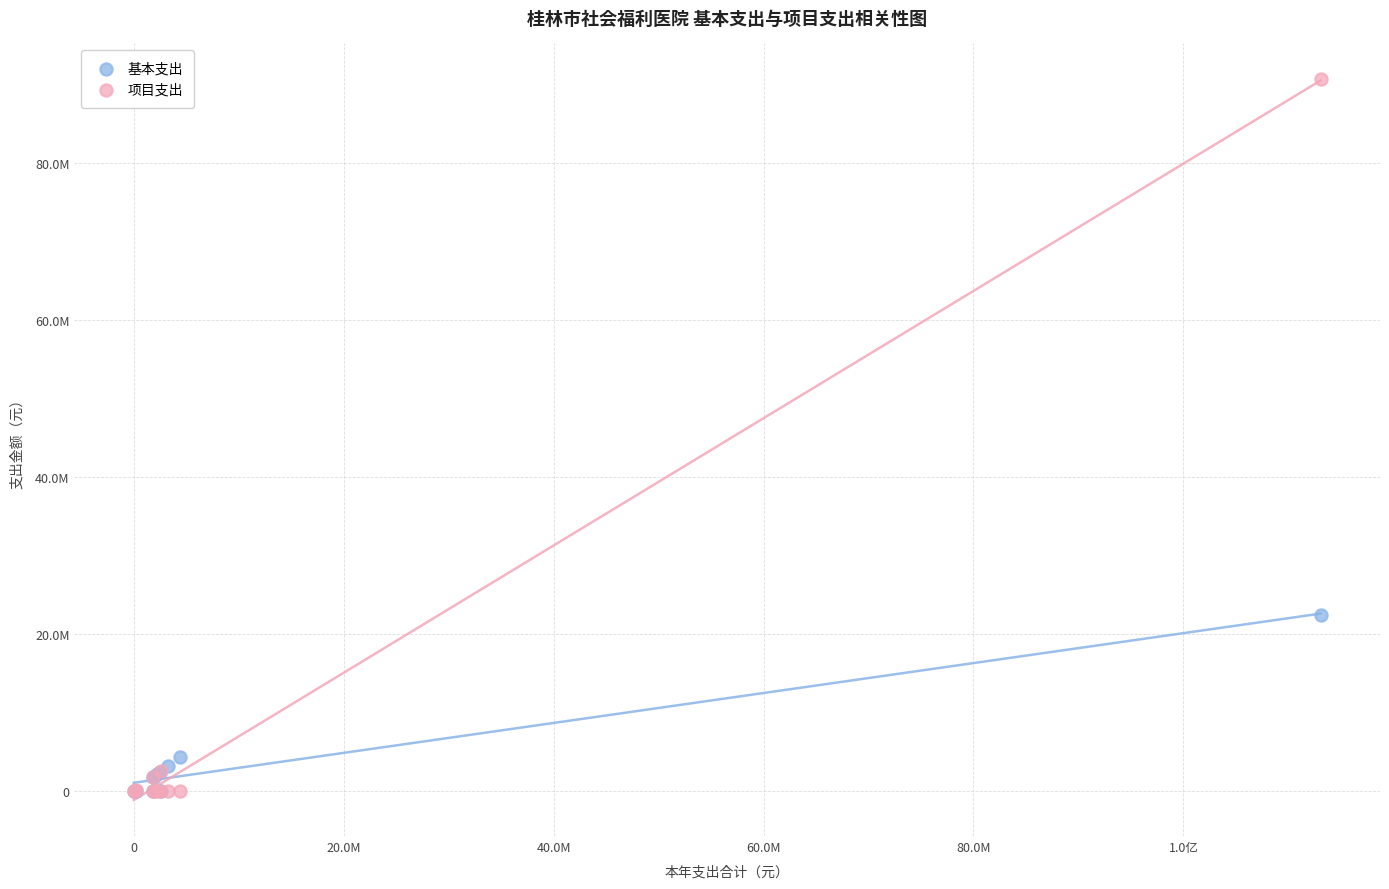

Which series has the widest spread of Y values?

项目支出